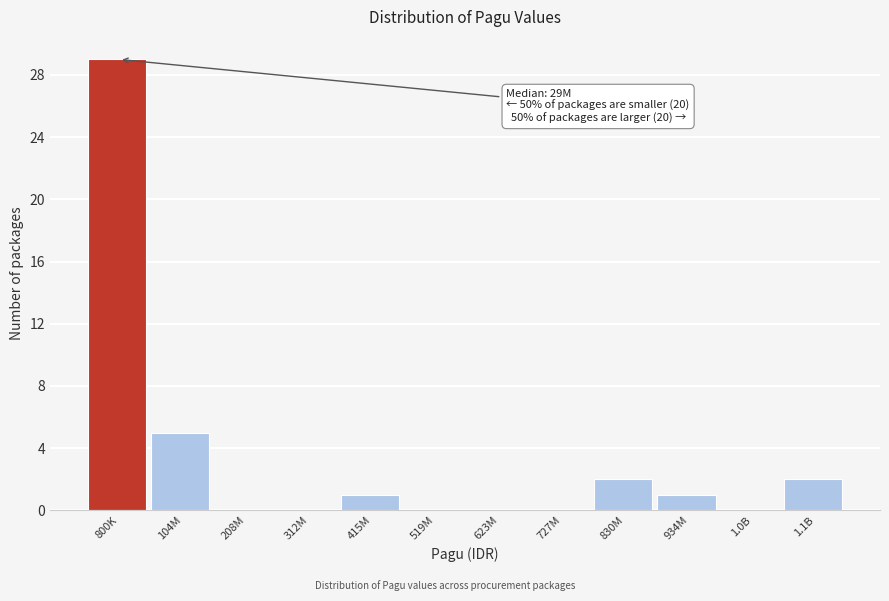

Reading left to right, what are all the values shown in this chart?

800K=29	104M=5	208M=0	312M=0	415M=1	519M=0	623M=0	727M=0	830M=2	934M=1	1.0B=0	1.1B=2